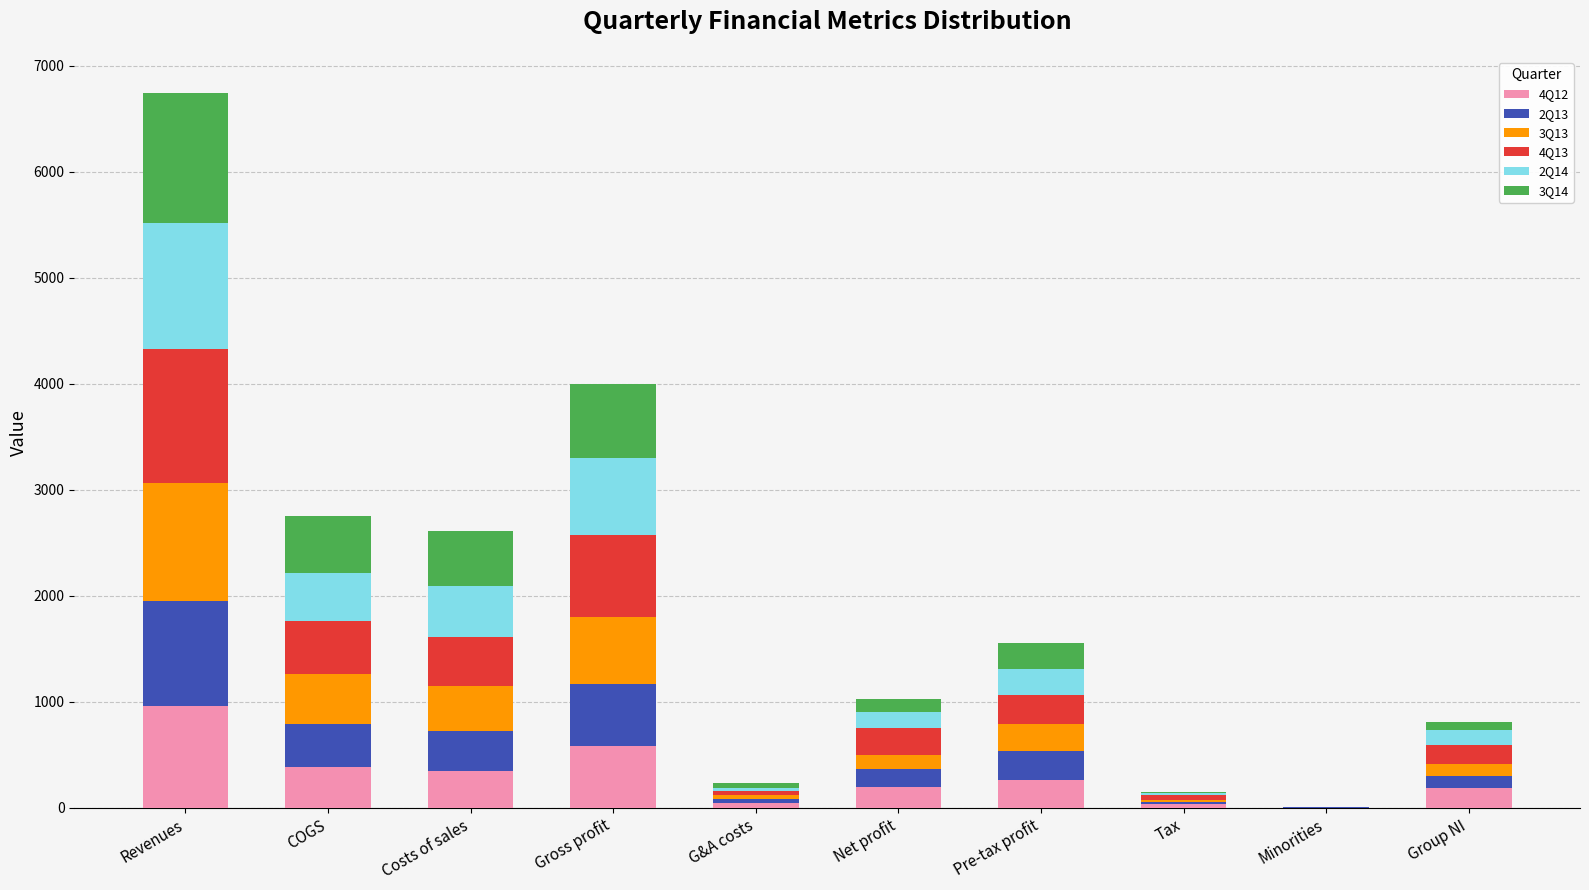

What is the maximum value for 4Q12?

962.1